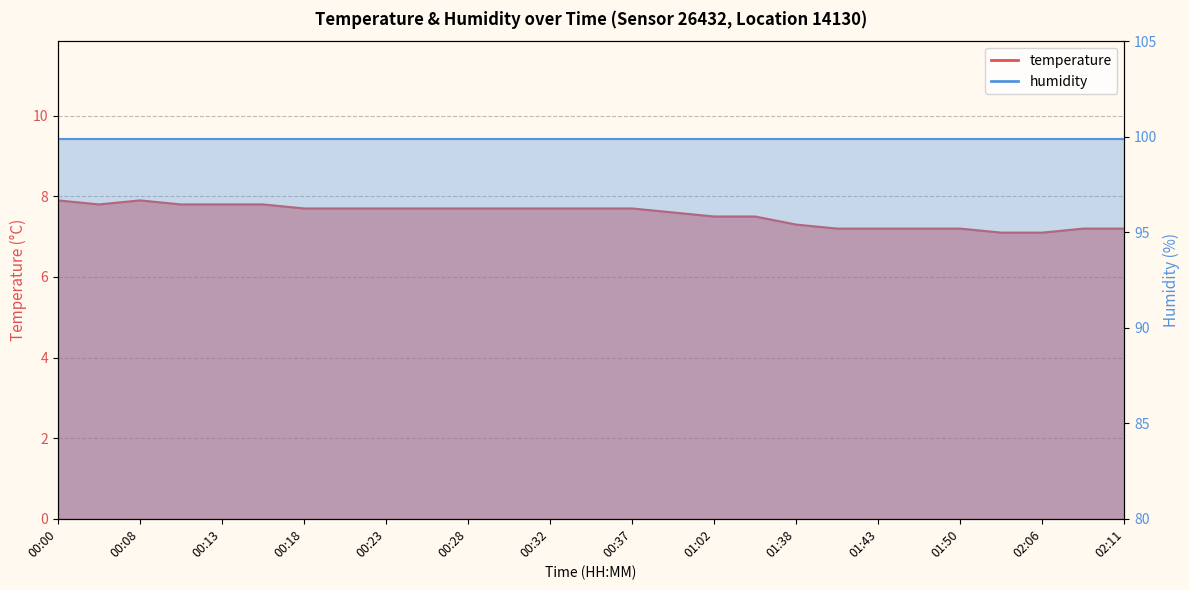

Rank the categories by value from highest to lowest.

00:00, 00:08, 00:06, 00:10, 00:13, 00:15, 00:18, 00:20, 00:23, 00:25, 00:28, 00:30, 00:32, 00:35, 00:37, 01:00, 01:02, 01:05, 01:38, 01:40, 01:43, 01:45, 01:50, 02:08, 02:11, 02:03, 02:06